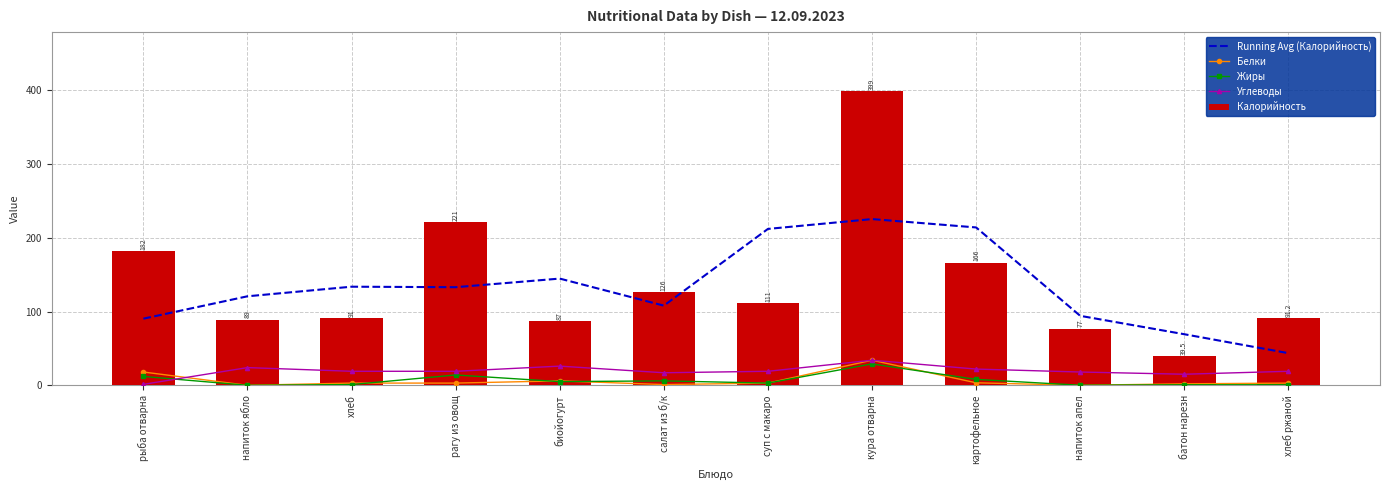

Is the value of Жиры at рыба отварна greater than the value of Running Avg (Калорийность) at салат из б/к?

No